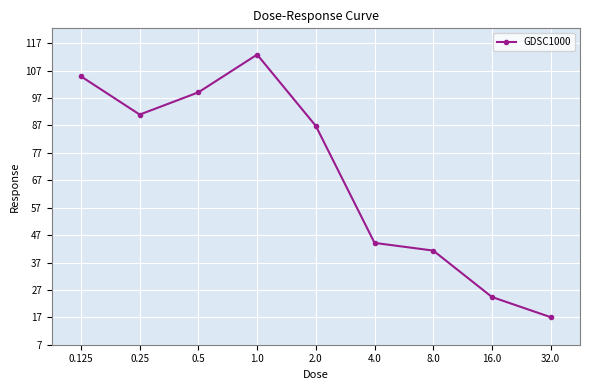

What is the average value?

69.1